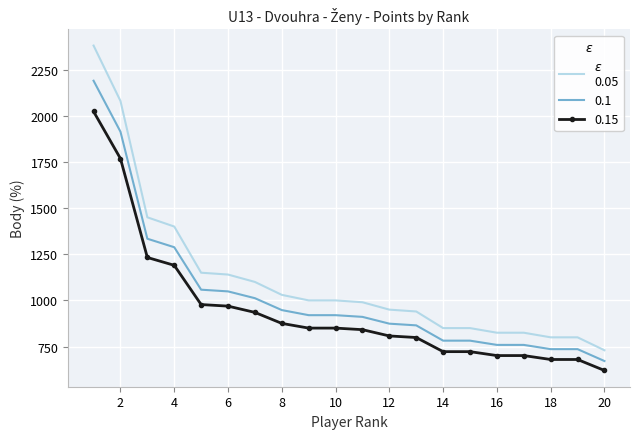

What is the maximum value shown in the chart?

2380.0